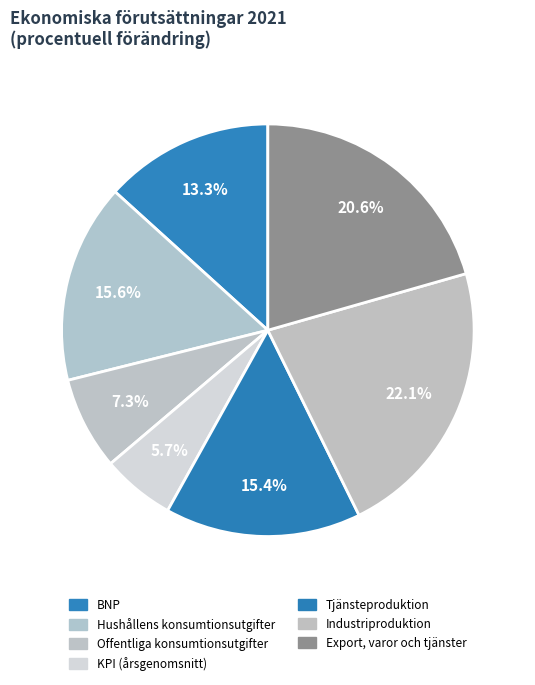

How many slices are in this pie chart?

7